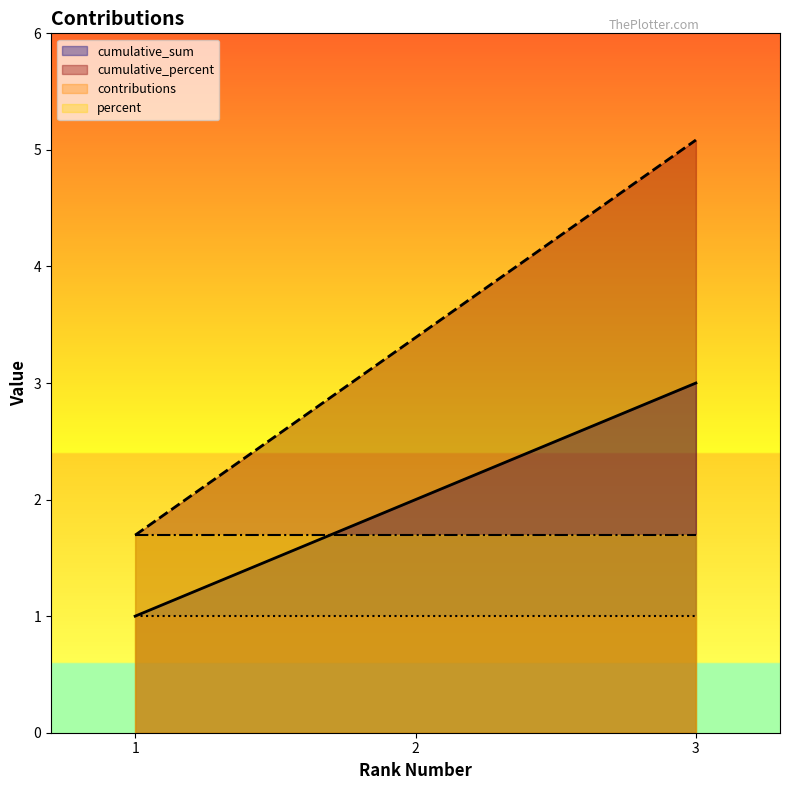

What is the lowest value of the percent series?

1.7